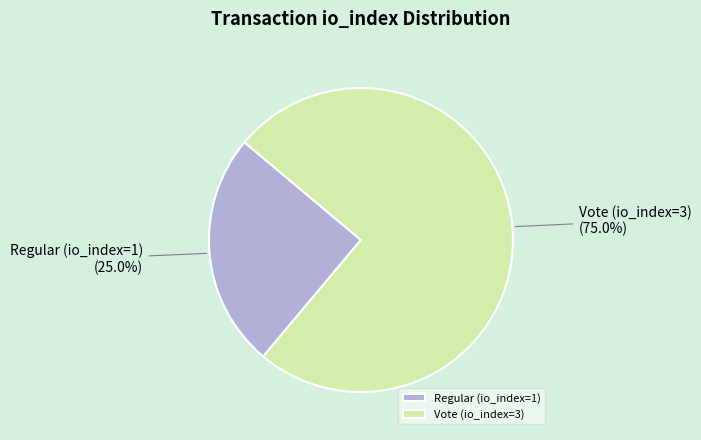

Count the number of slices in the pie.

2